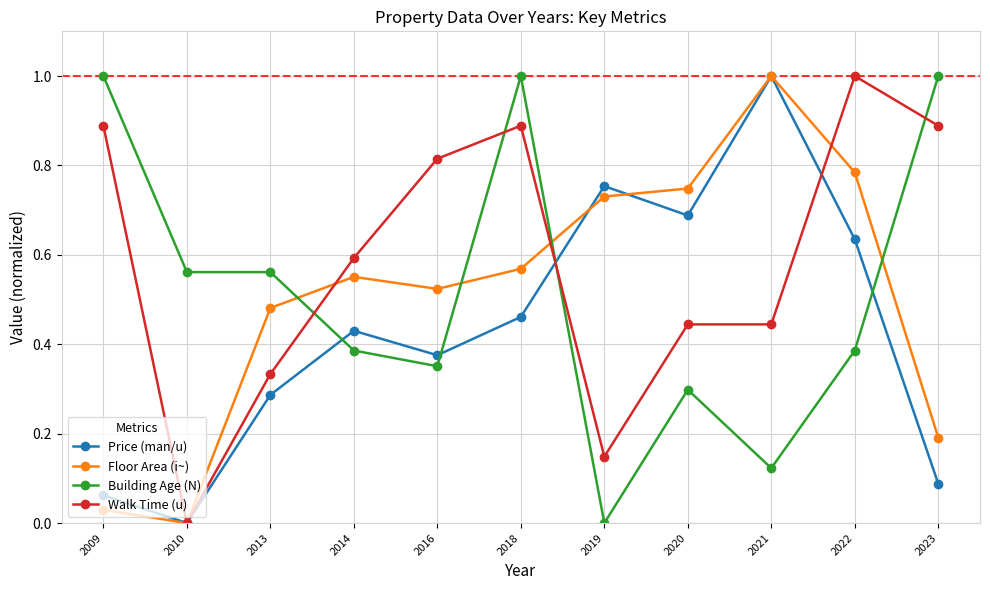

How many positive values does the Price (man/u) series have?

10